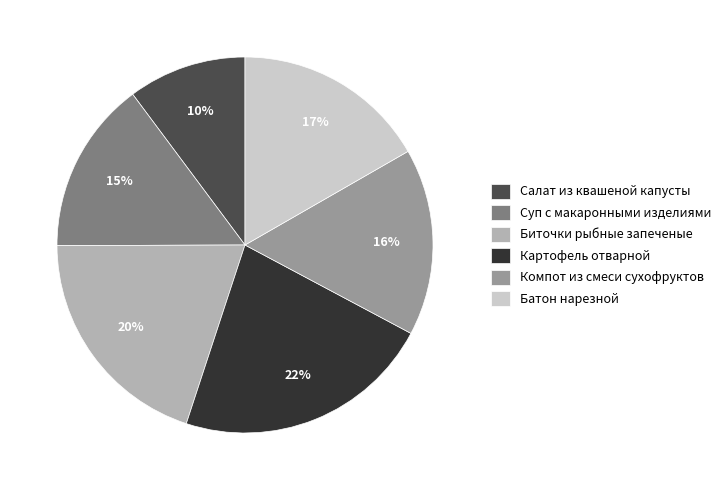

The Картофель отварной slice represents 12% of the pie. True or false?

False